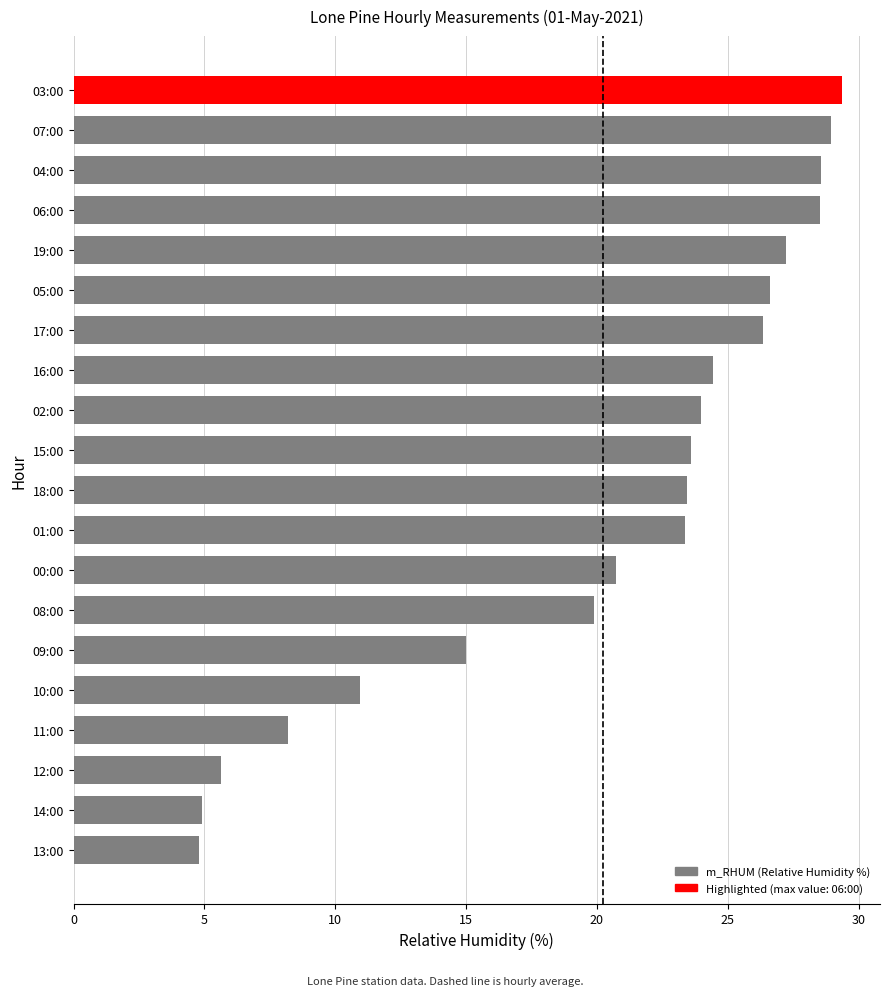

The chart shows a value of 9.9 at 09:00. True or false?

False